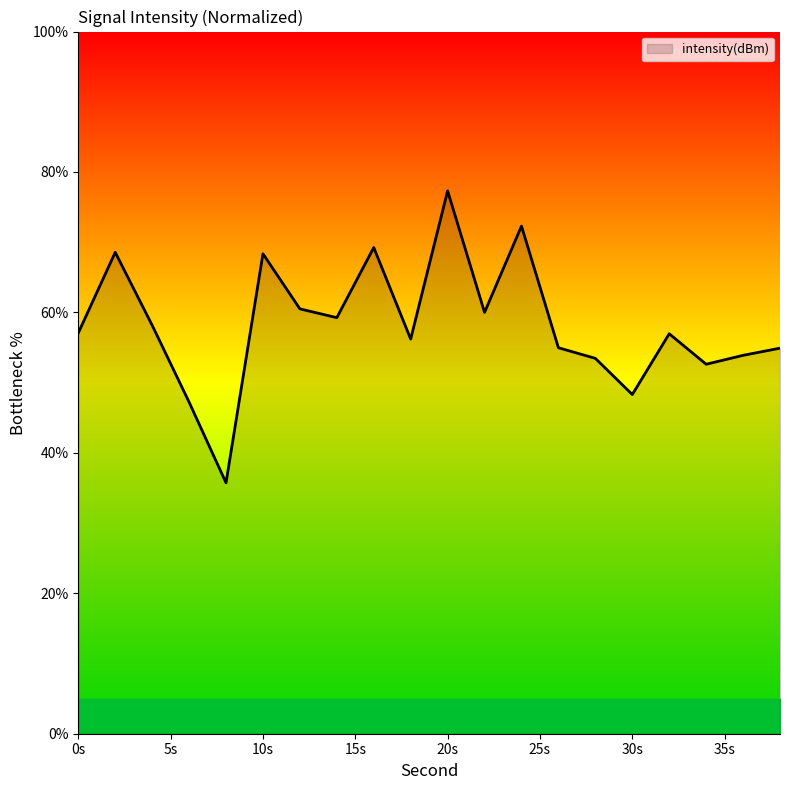

What is the maximum value shown in the chart?

77.3